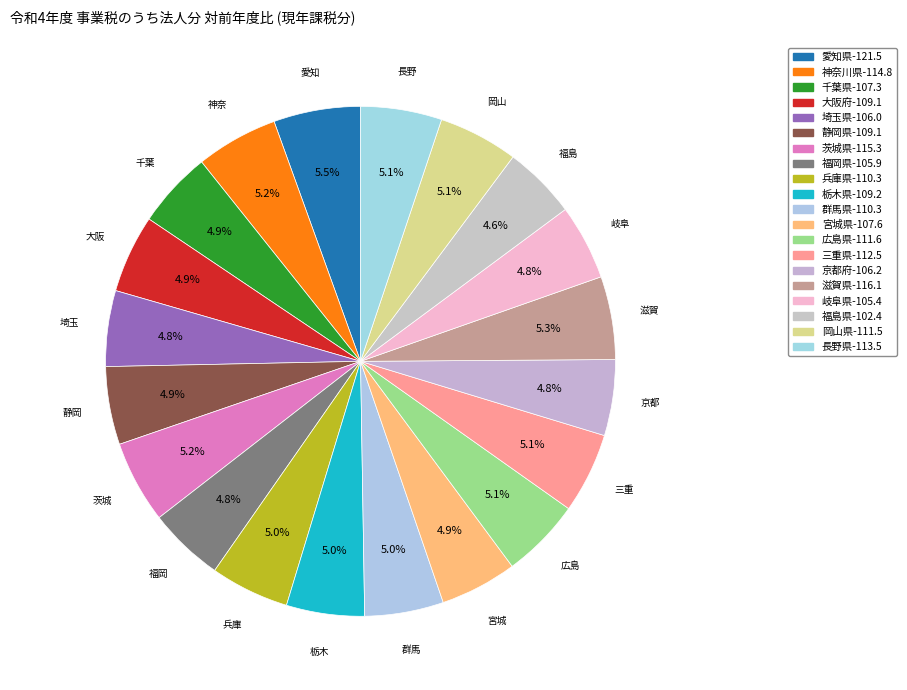

Do 三重県 and 長野県 together represent more than half of the pie?

No